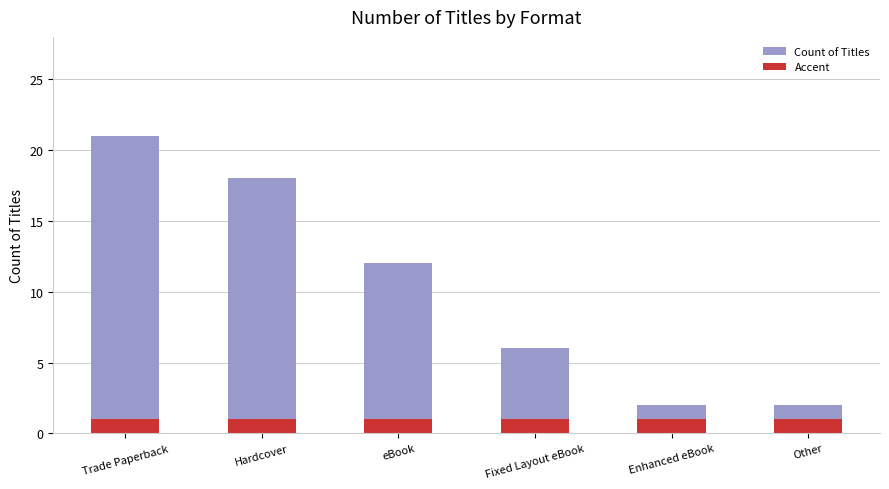

Reading right to left, what are all the values shown in this chart?

Count of Titles: Other=2	Enhanced eBook=2	Fixed Layout eBook=6	eBook=12	Hardcover=18	Trade Paperback=21
Accent: Other=1	Enhanced eBook=1	Fixed Layout eBook=1	eBook=1	Hardcover=1	Trade Paperback=1